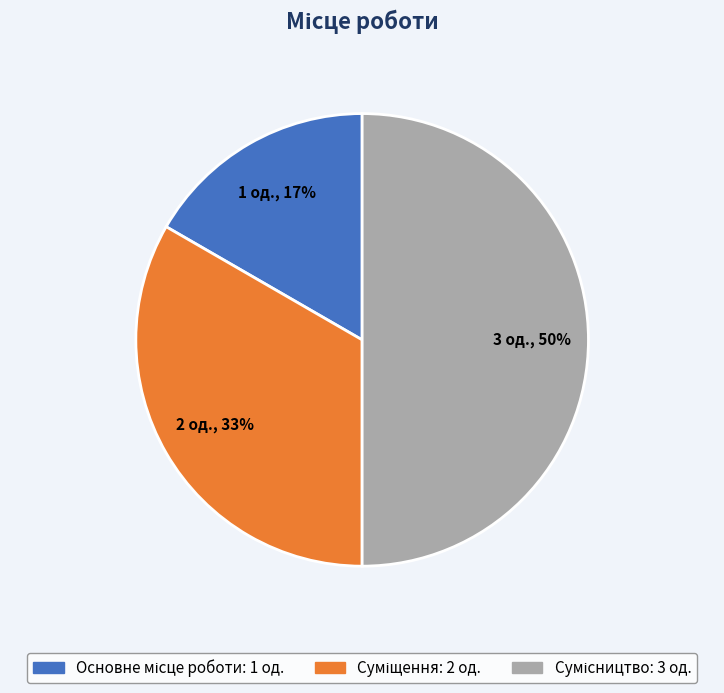

To the nearest percent, what is the difference between the largest and smallest slice percentages?

33%